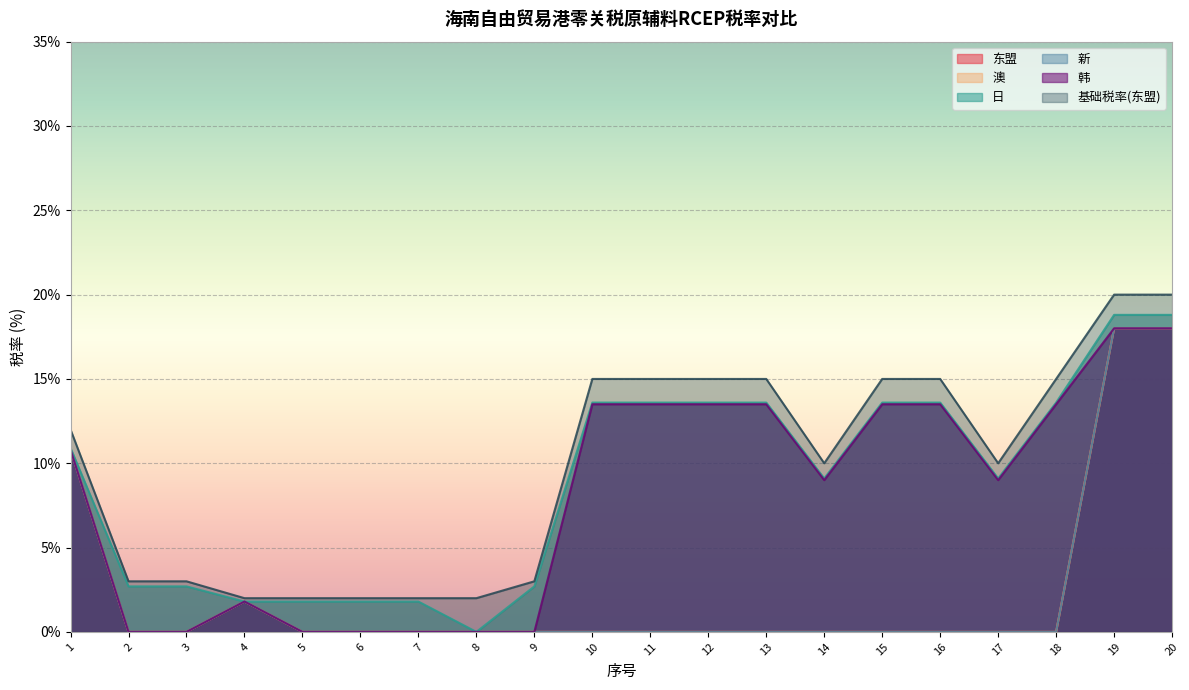

What is the difference between the 新 values at 6 and 1?

10.8